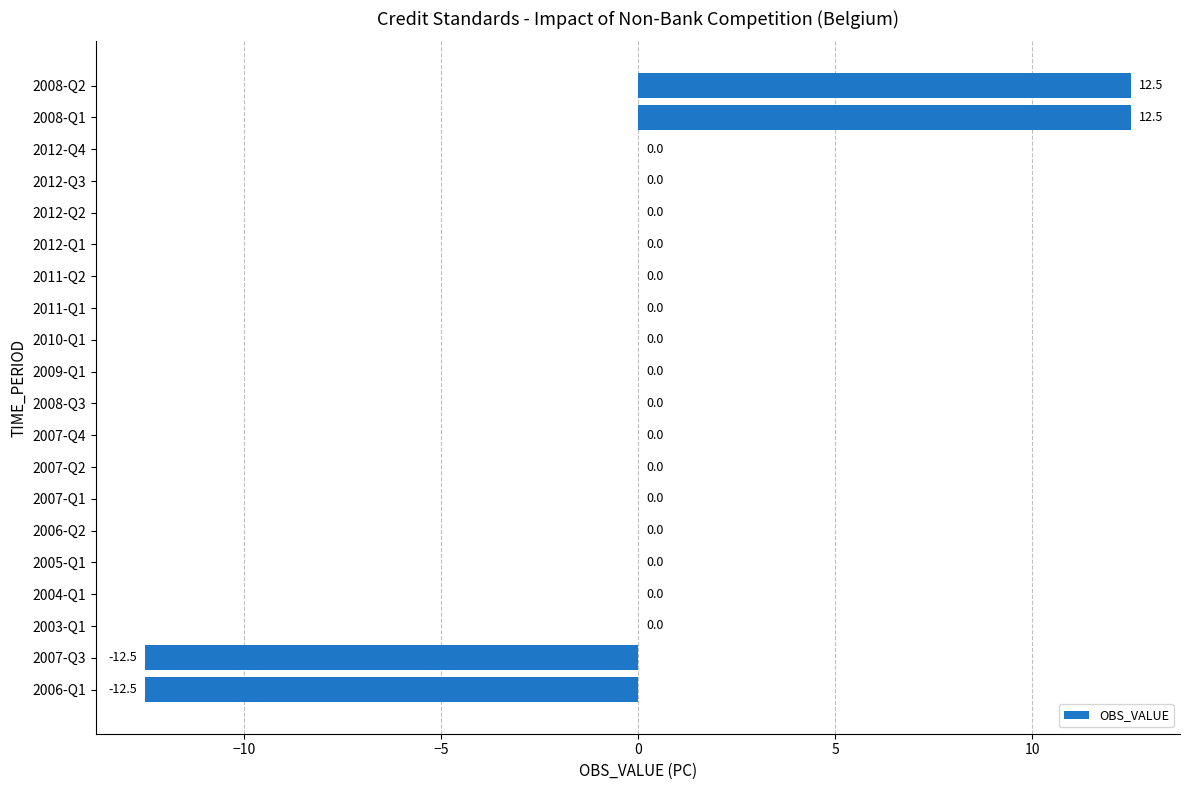

What is the greatest value displayed?

12.5